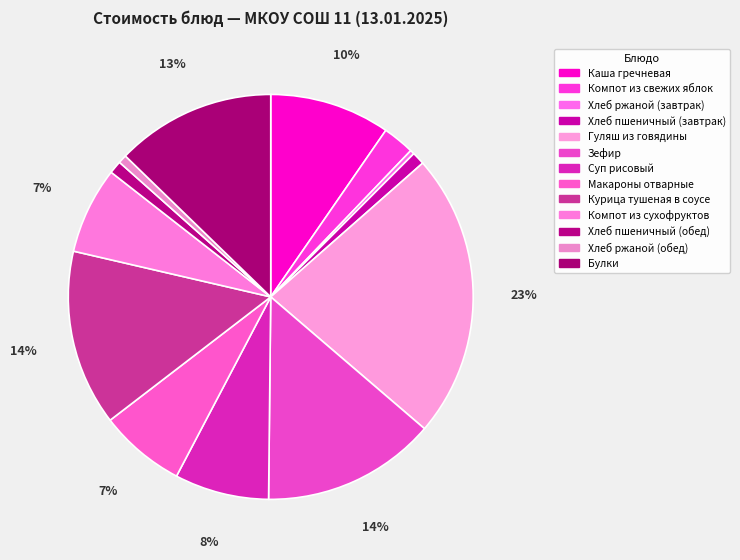

What is the largest slice in the pie chart?

Гуляш из говядины